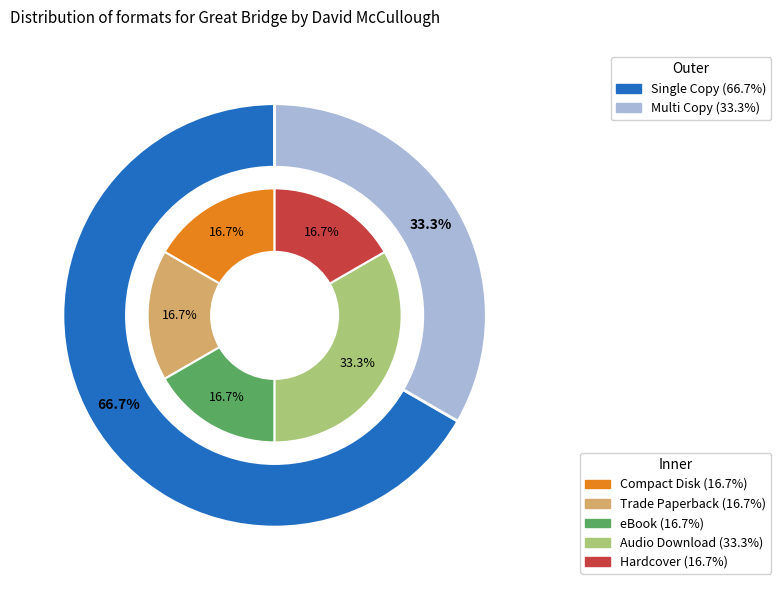

Do Hardcover and eBook together represent more than half of the pie?

No